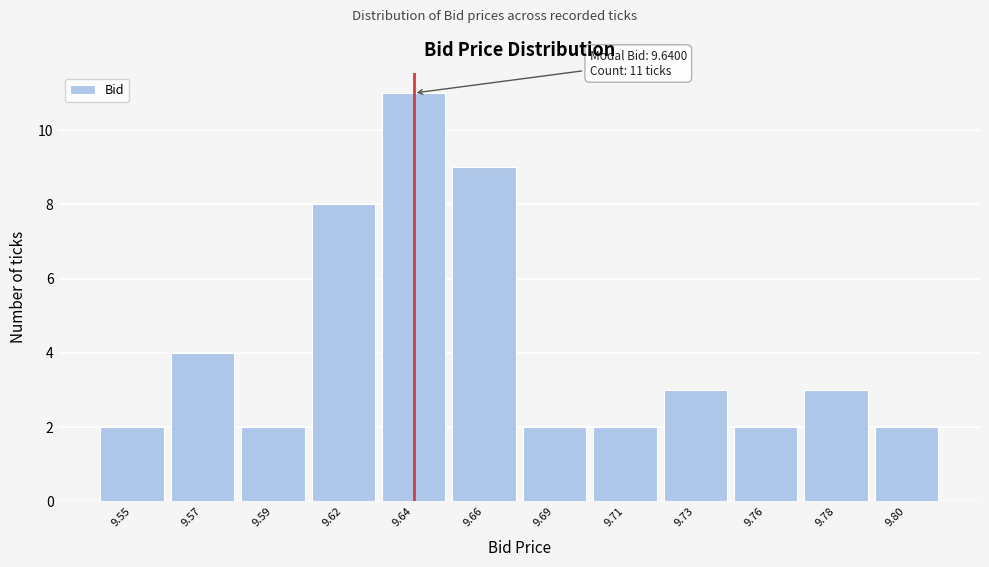

Reading left to right, what are all the values shown in this chart?

9.55=2	9.57=4	9.59=2	9.62=8	9.64=11	9.66=9	9.69=2	9.71=2	9.73=3	9.76=2	9.78=3	9.80=2